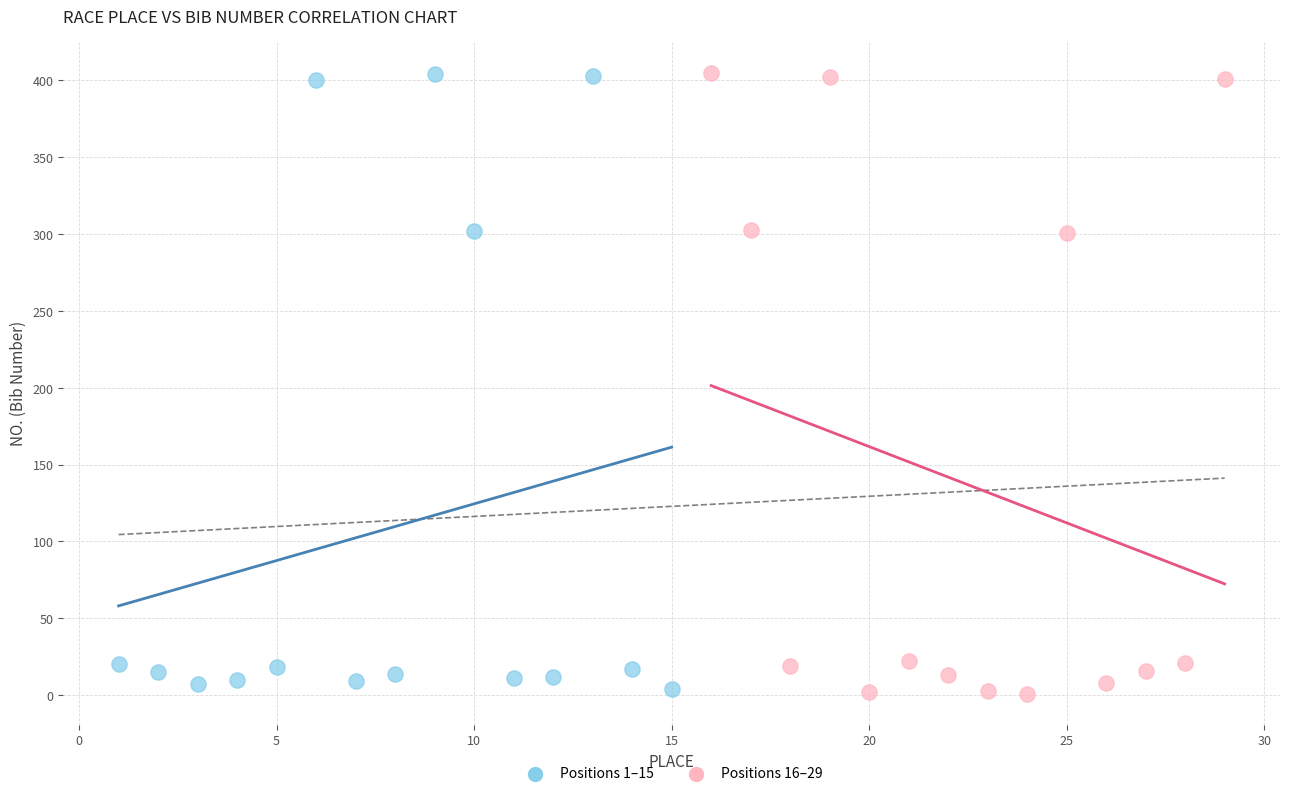

Which series has the widest spread of Y values?

Positions 16–29